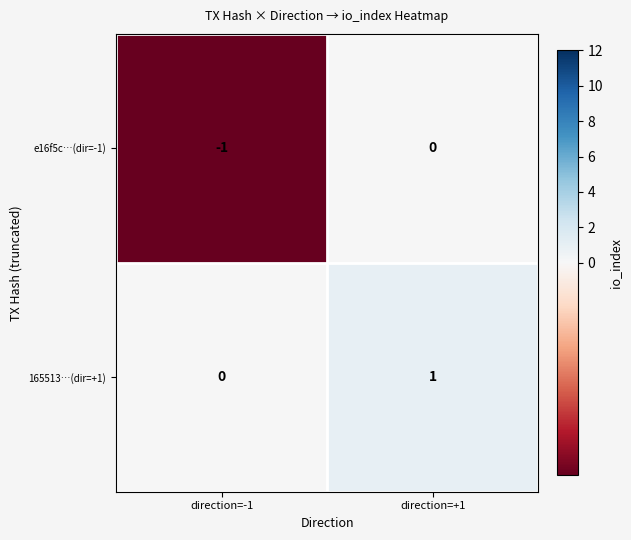

List the series in order of their peak value, highest first.

165513…(dir=+1), e16f5c…(dir=-1)